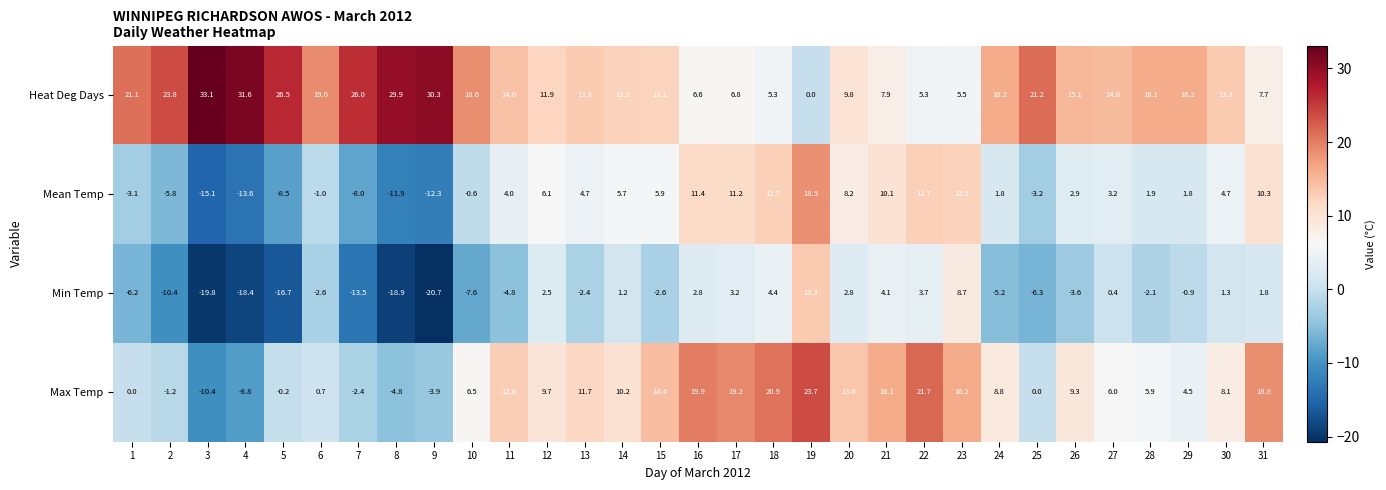

Which series has the widest spread of values?

Max Temp